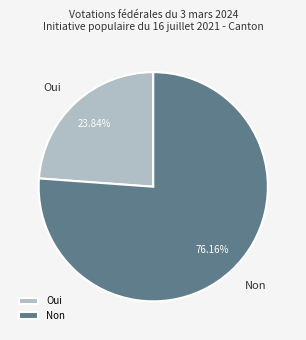

True or false: Oui accounts for 24% of the total.

True